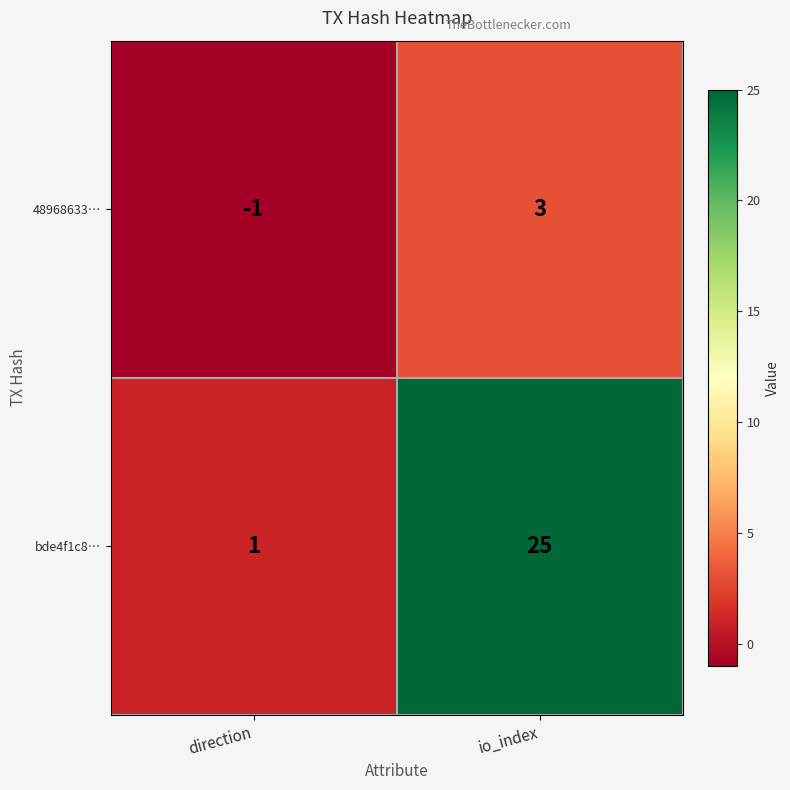

Reading right to left, what are all the values shown in this chart?

48968633…: io_index=3	direction=-1
bde4f1c8…: io_index=25	direction=1